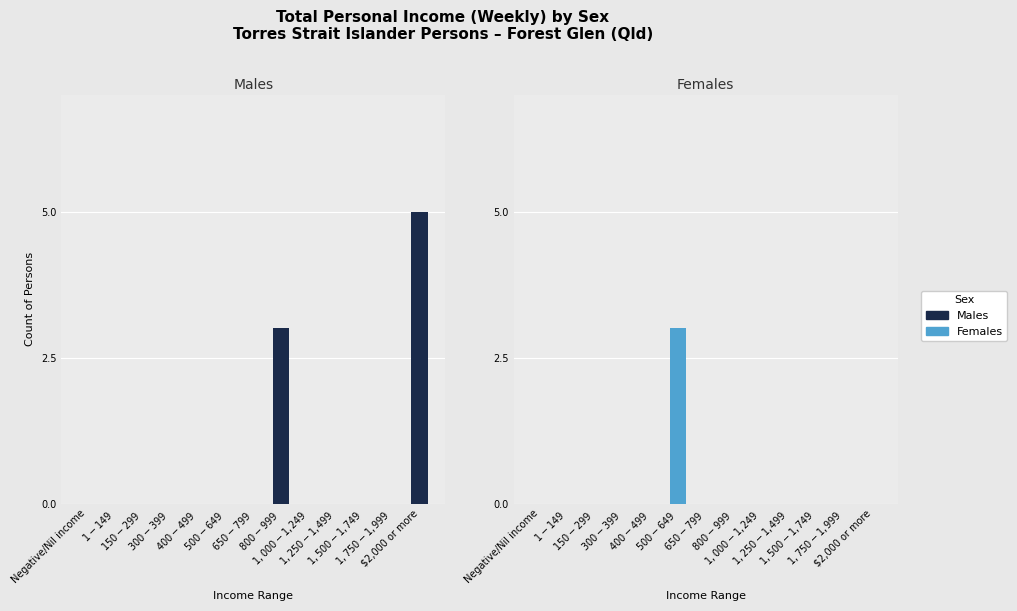

Which series changed the most between $1-$149 and $1,750-$1,999?

Males